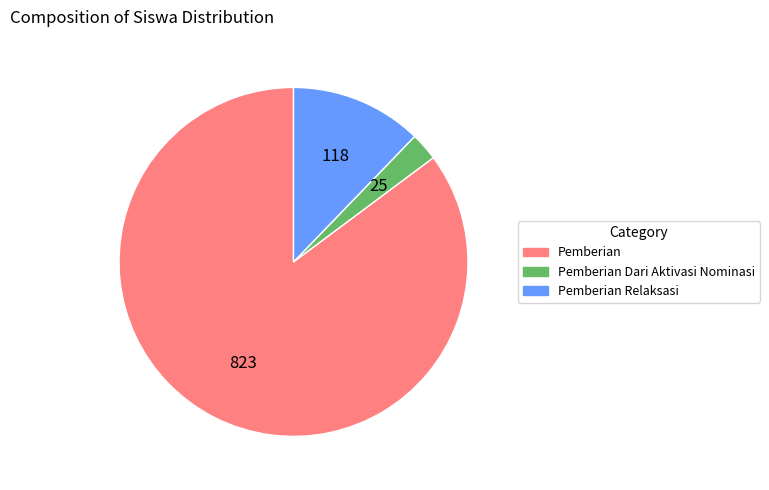

Is there any slice that represents more than half of the pie?

Yes